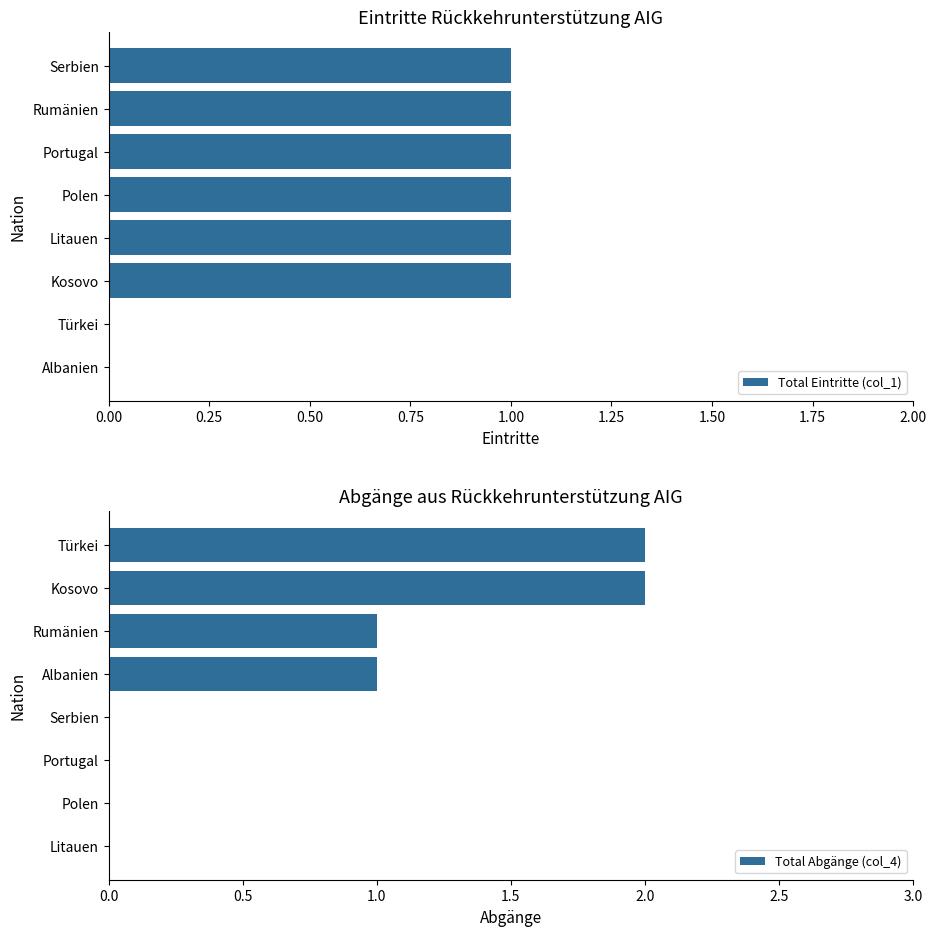

True or false: Total Eintritte (col_1) has a value of 0 at Türkei.

True